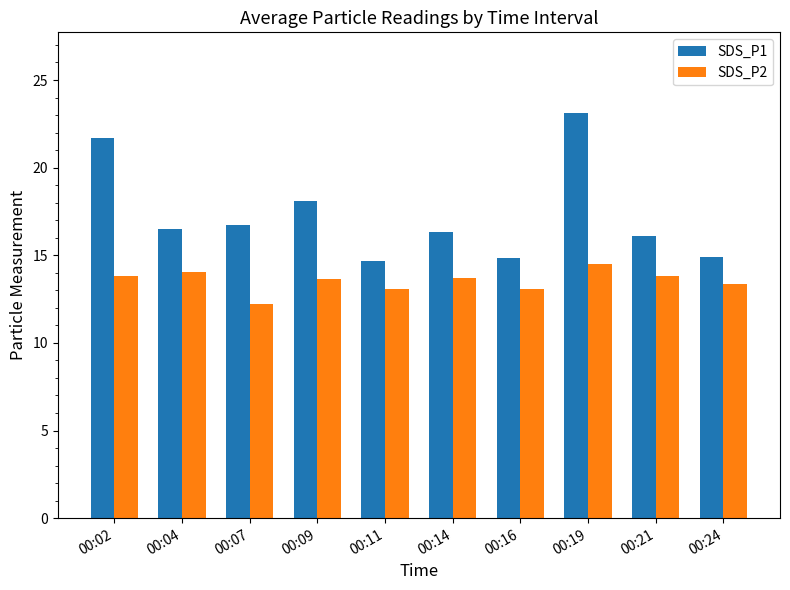

What are all the series names shown in the legend?

SDS_P1, SDS_P2